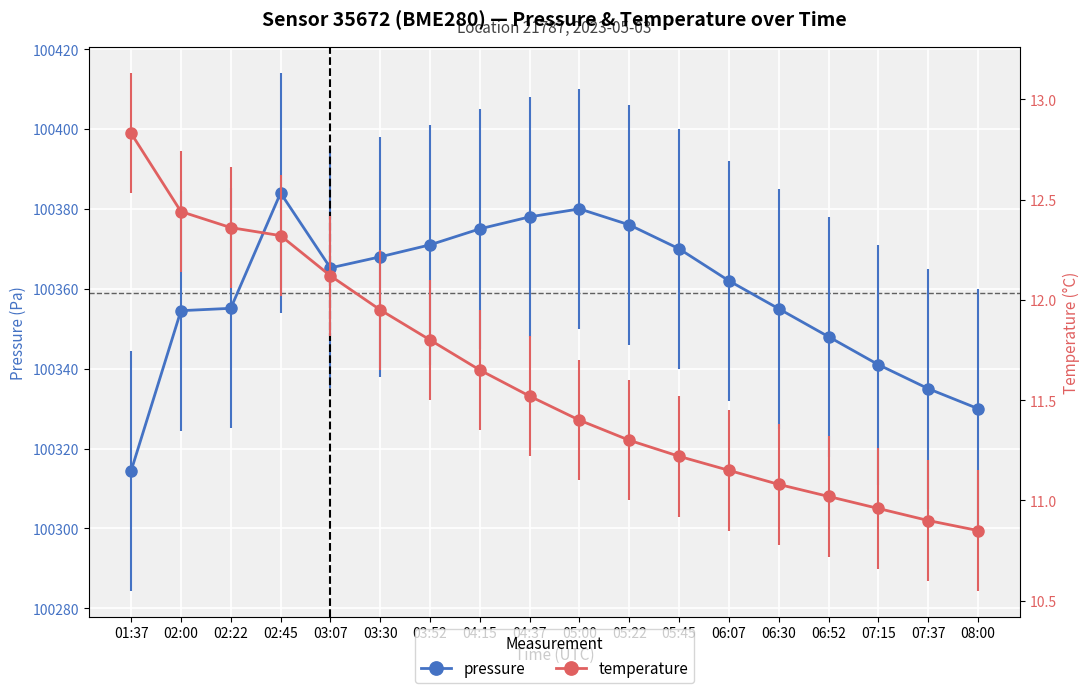

Between 01:37 and 06:52, which series saw the biggest shift?

pressure